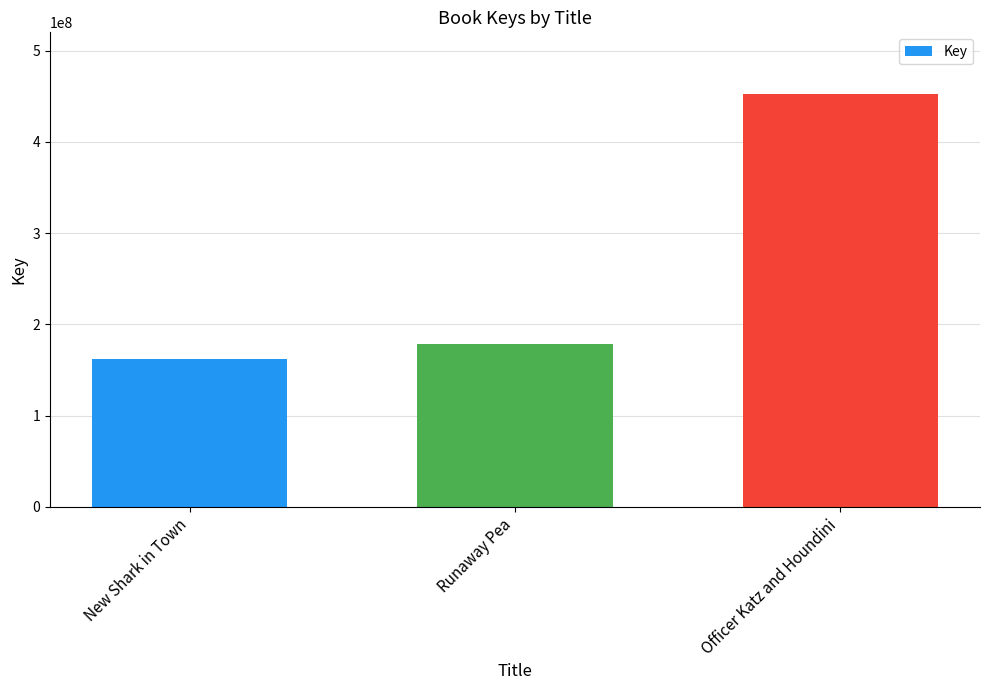

List the labels in order of value, smallest first.

New Shark in Town, Runaway Pea, Officer Katz and Houndini